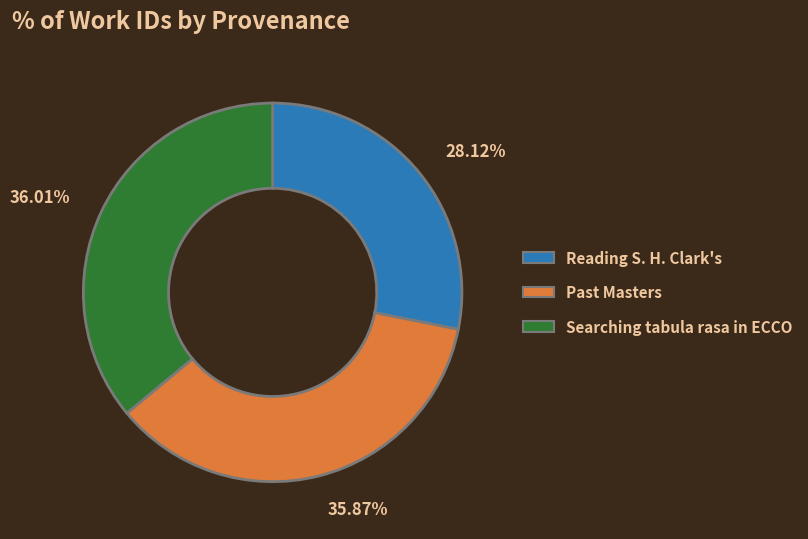

Count the number of slices in the pie.

3